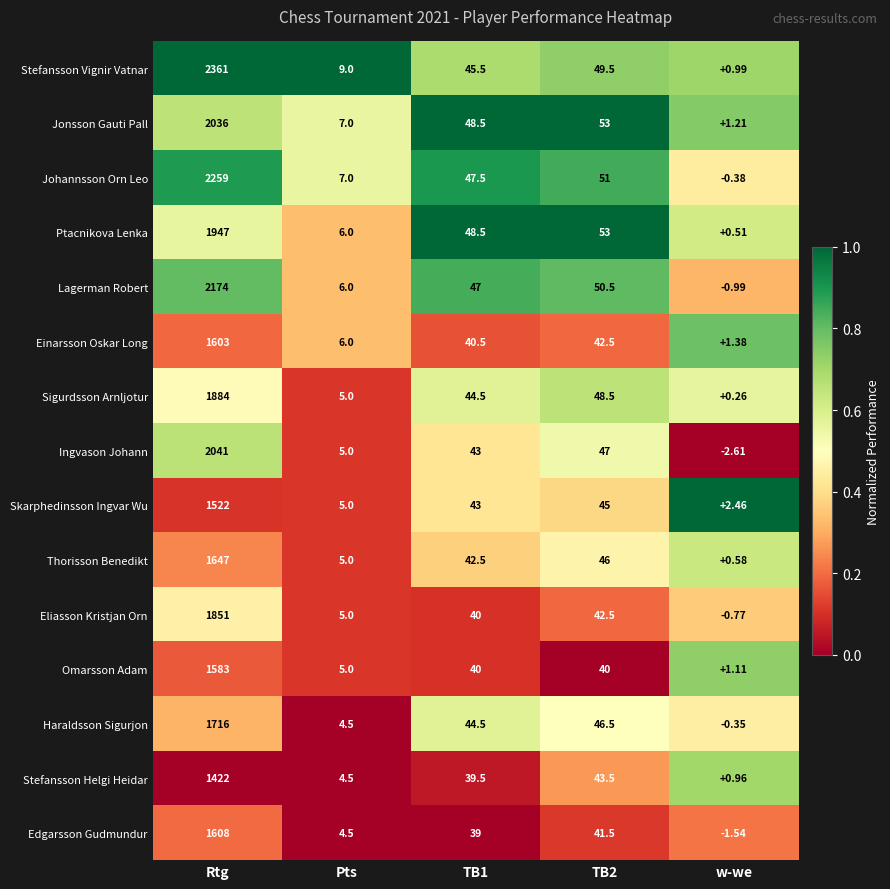

Which series has the largest range (max minus min)?

Stefansson Vignir Vatnar